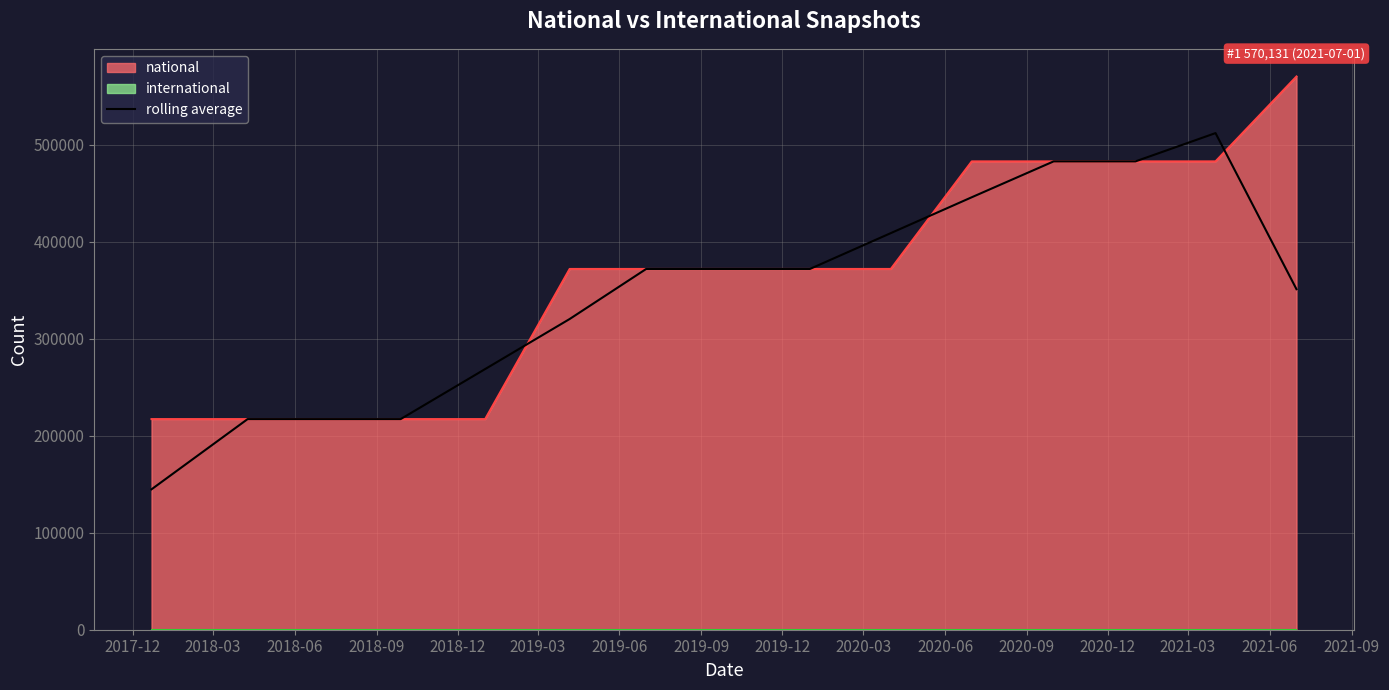

Reading right to left, extract all data points from this chart.

350923.7	511803.7	482640.0	482640.0	445687.0	408734.0	371781.0	371781.0	371781.0	320206.3	268631.7	217057.0	217057.0	217057.0	144704.7